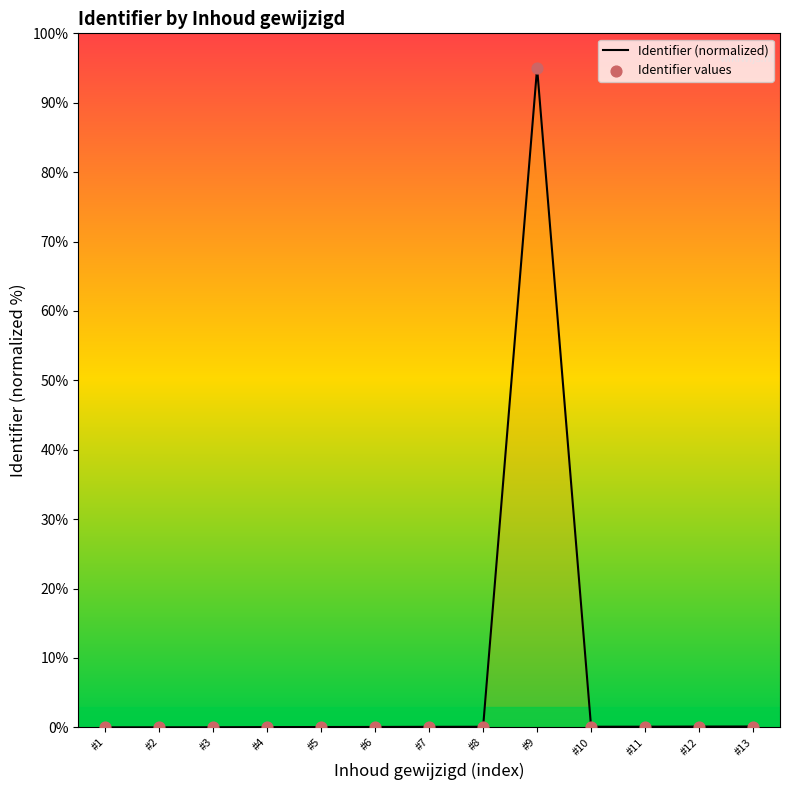

What is the difference between the maximum and minimum values?

95.0